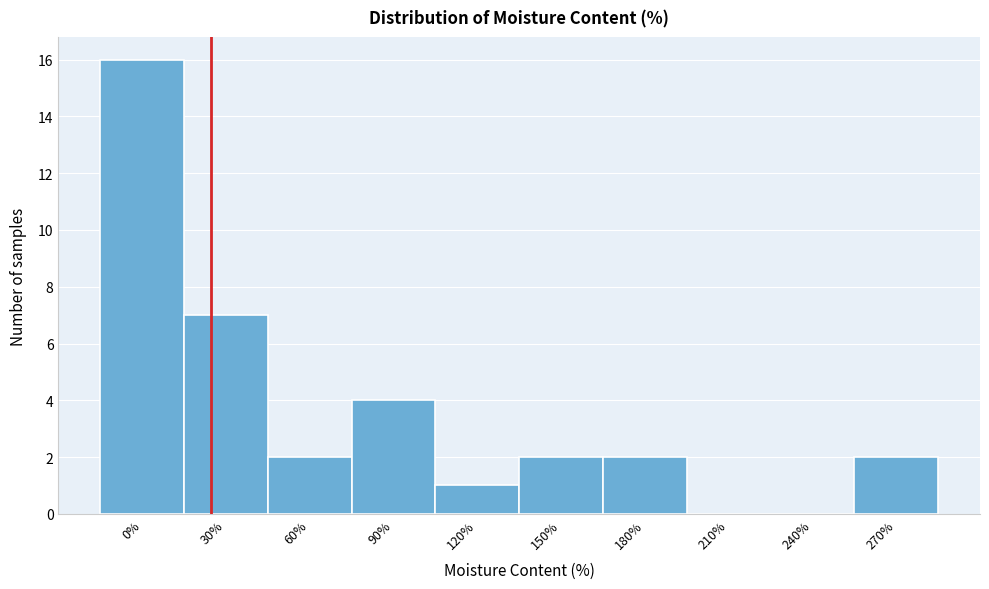

Reading left to right, transcribe all the data shown in this chart.

0%=16	30%=7	60%=2	90%=4	120%=1	150%=2	180%=2	210%=0	240%=0	270%=2